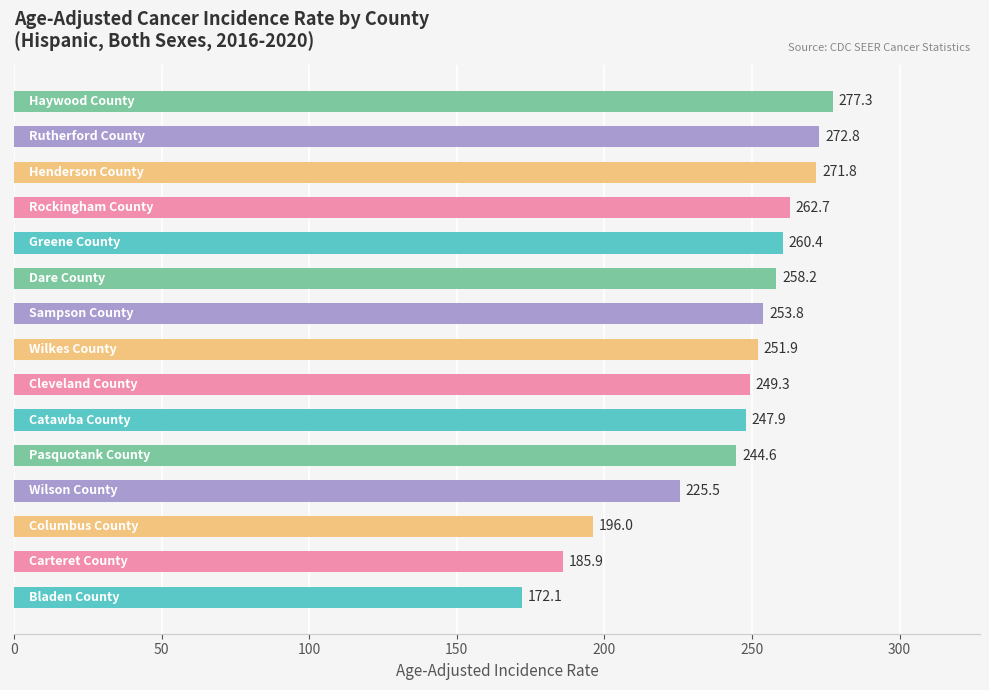

What is the average value?

242.0